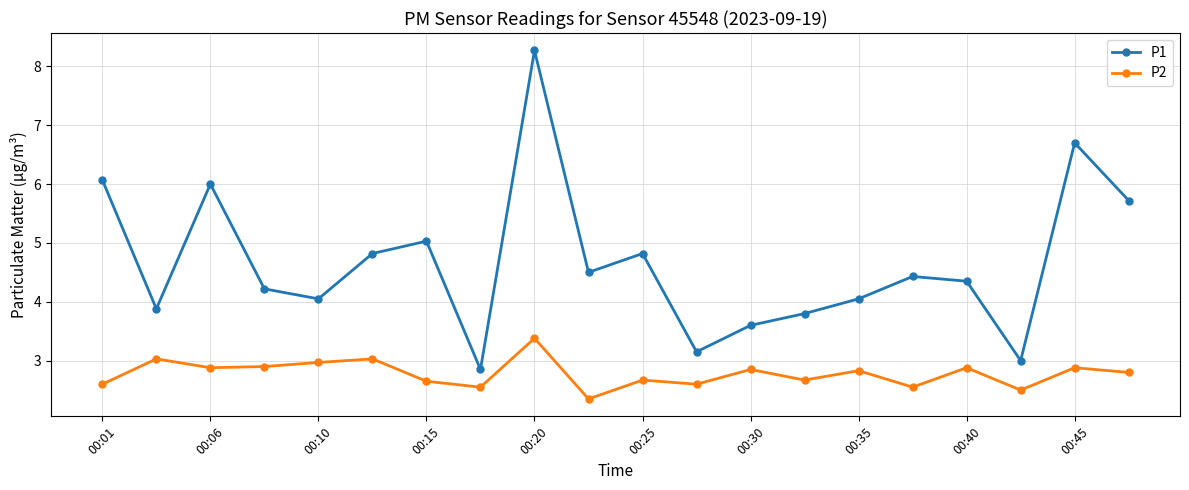

Which series has the widest spread of values?

P1